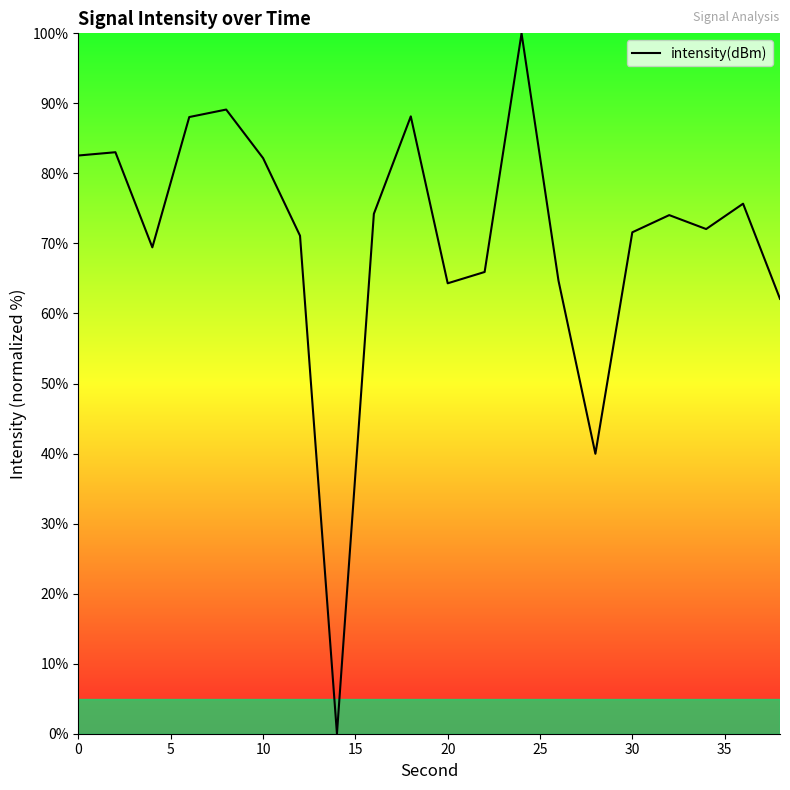

What is the greatest value displayed?

100.0